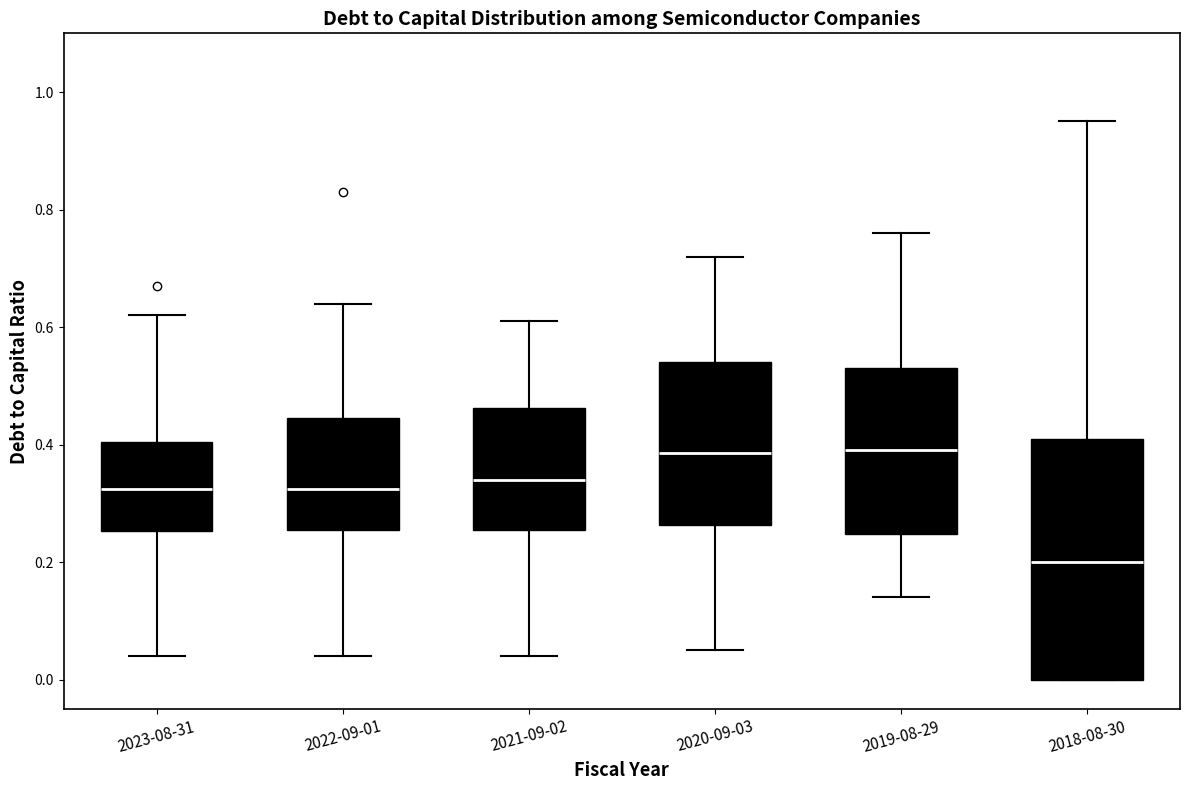

Comparing the boxes themselves (not the whiskers), which one is the tallest?

2018-08-30